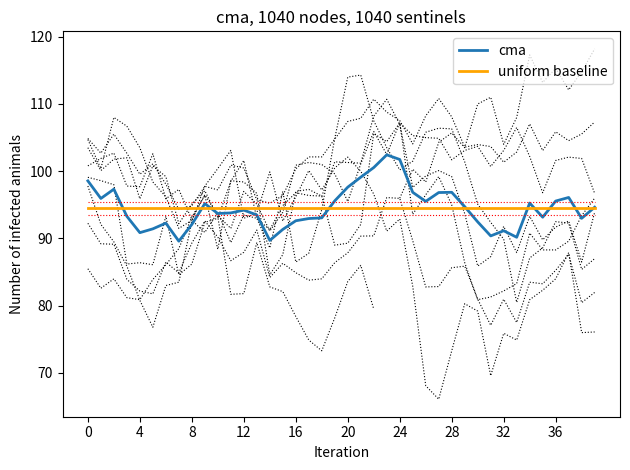

Is it true that uniform baseline equals 94.5 at 33?

True